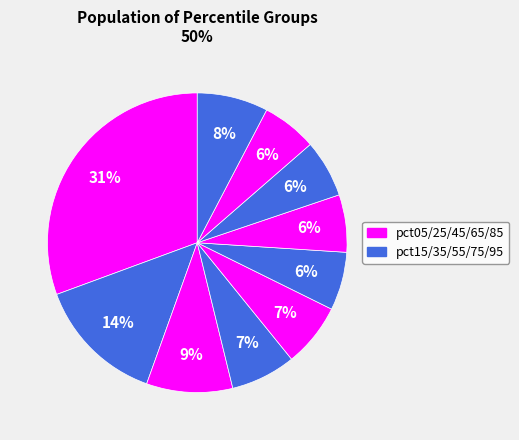

Is there a majority slice in this chart?

No